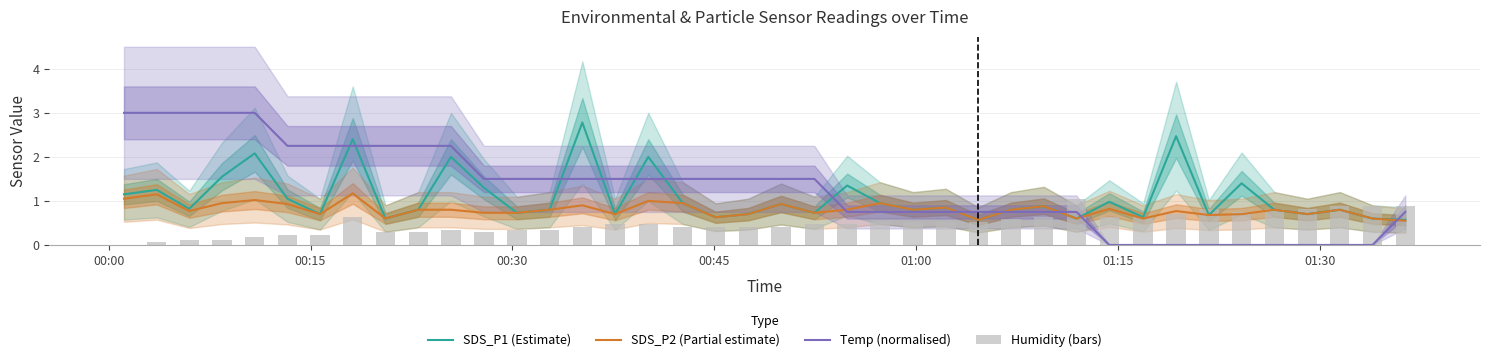

The Temp (normalised) series shows 1.6 at 35. True or false?

False